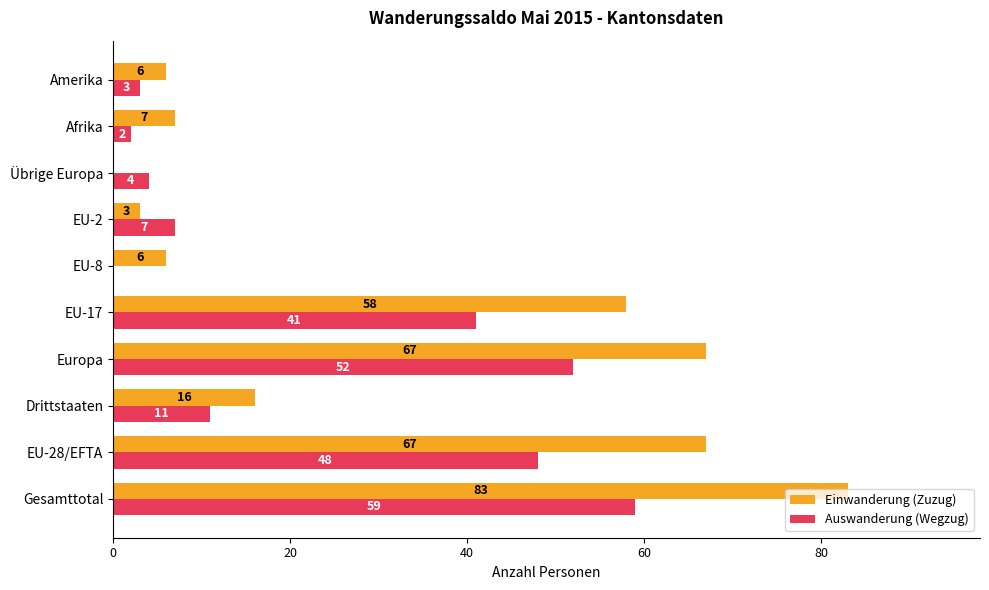

What is the maximum value for Auswanderung (Wegzug)?

59